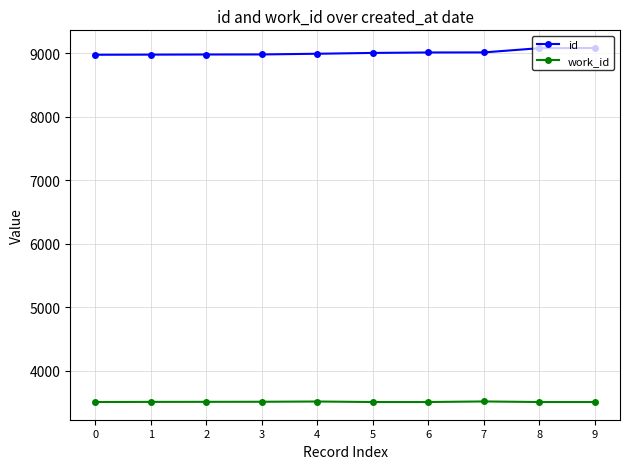

True or false: work_id and id intersect in this chart.

False